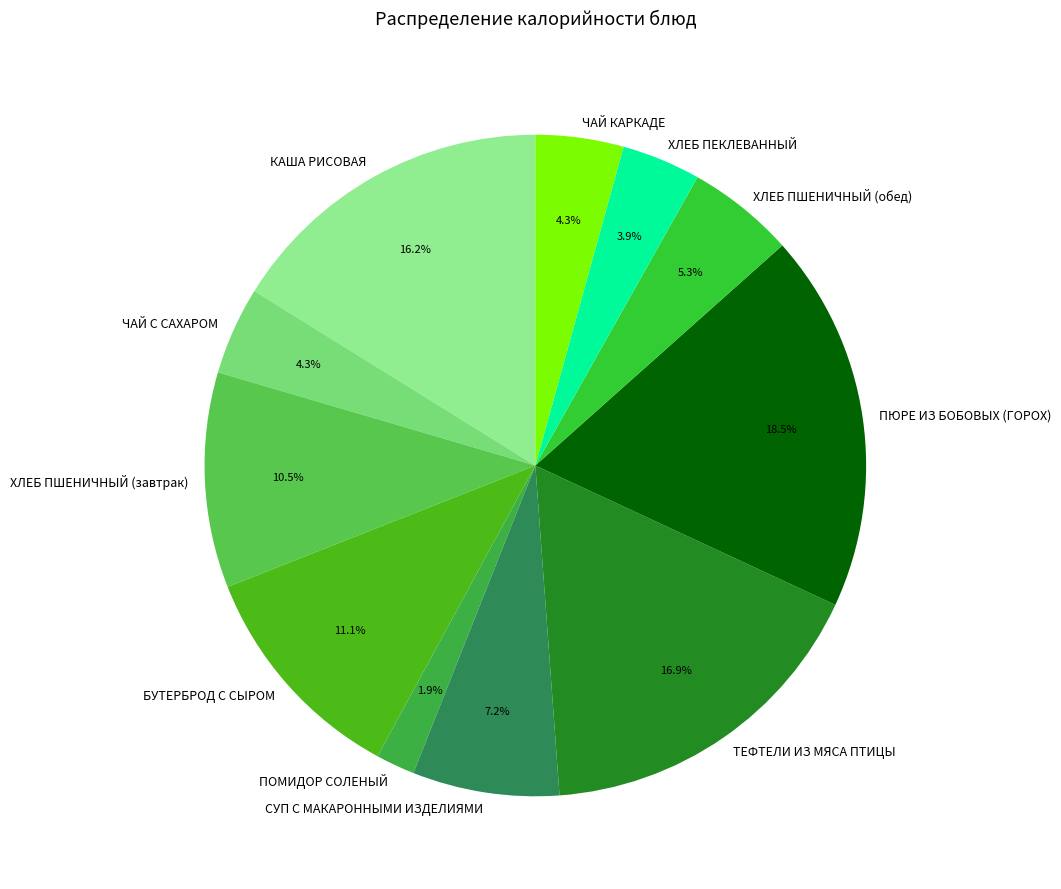

Which slice is the largest?

ПЮРЕ ИЗ БОБОВЫХ (ГОРОХ)